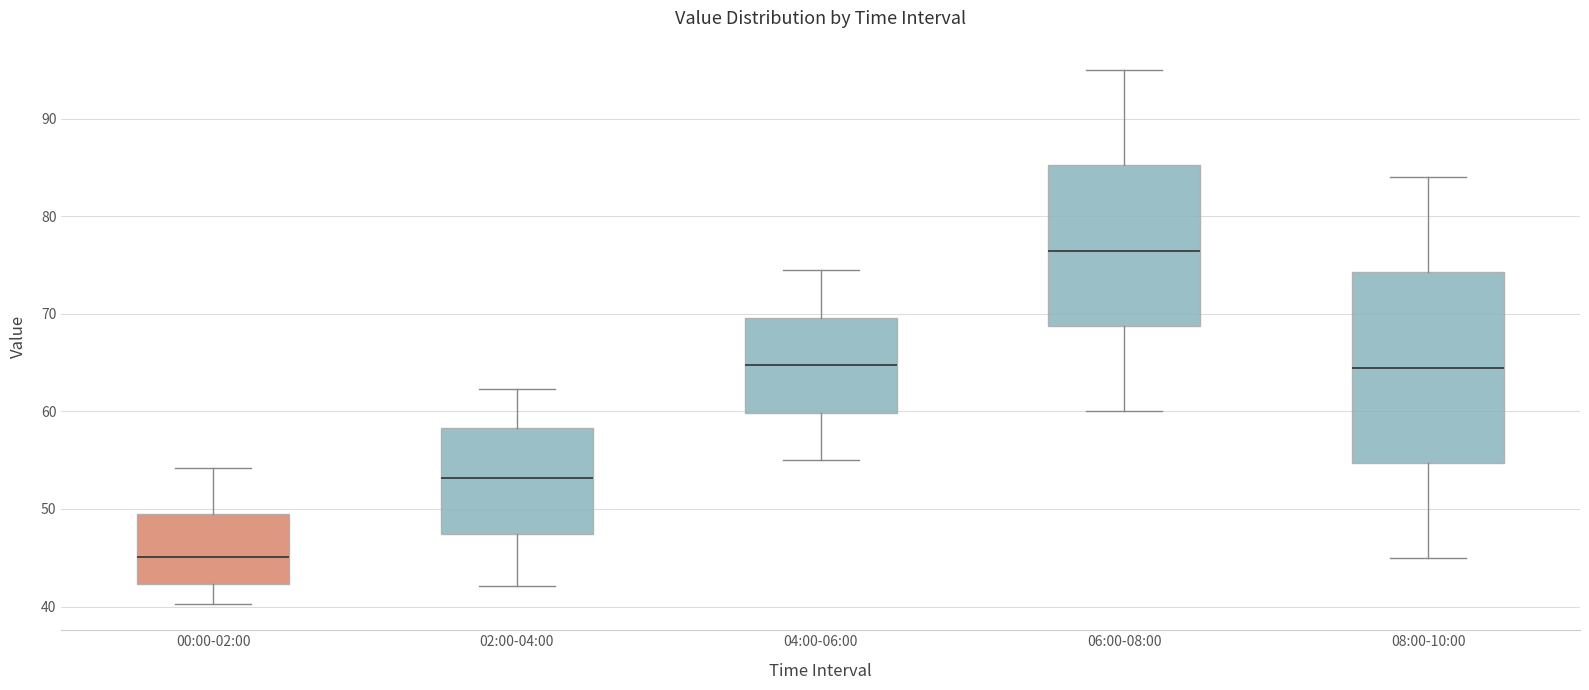

Which box is the tallest, from its lower edge to its upper edge?

08:00-10:00